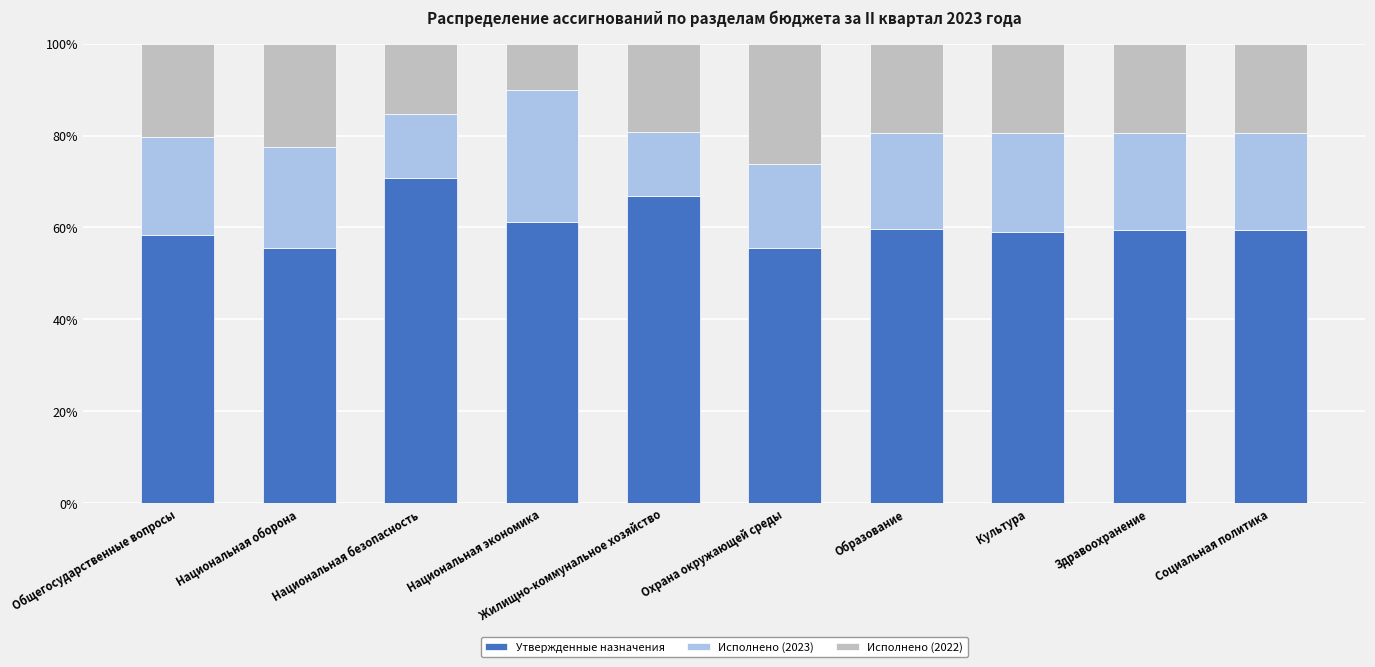

What is the total value across all series at Охрана окружающей среды?

100.0